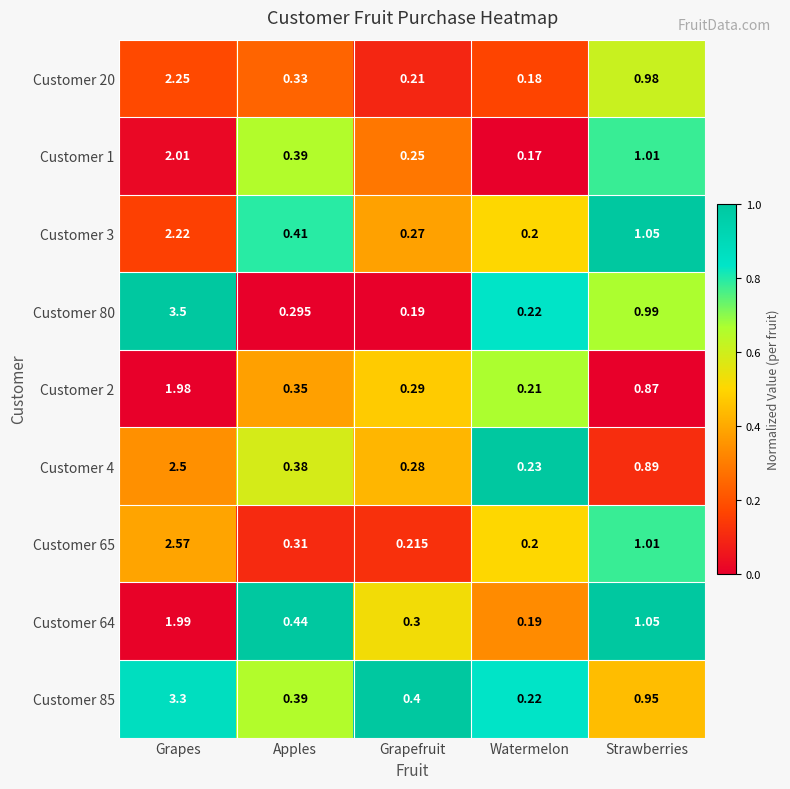

Which series has the widest spread of values?

Customer 80